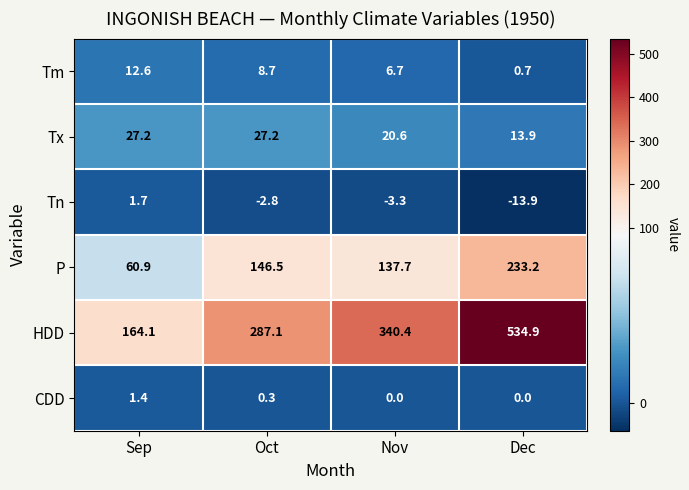

Rank the series by their maximum value, from highest to lowest.

HDD, P, Tx, Tm, Tn, CDD